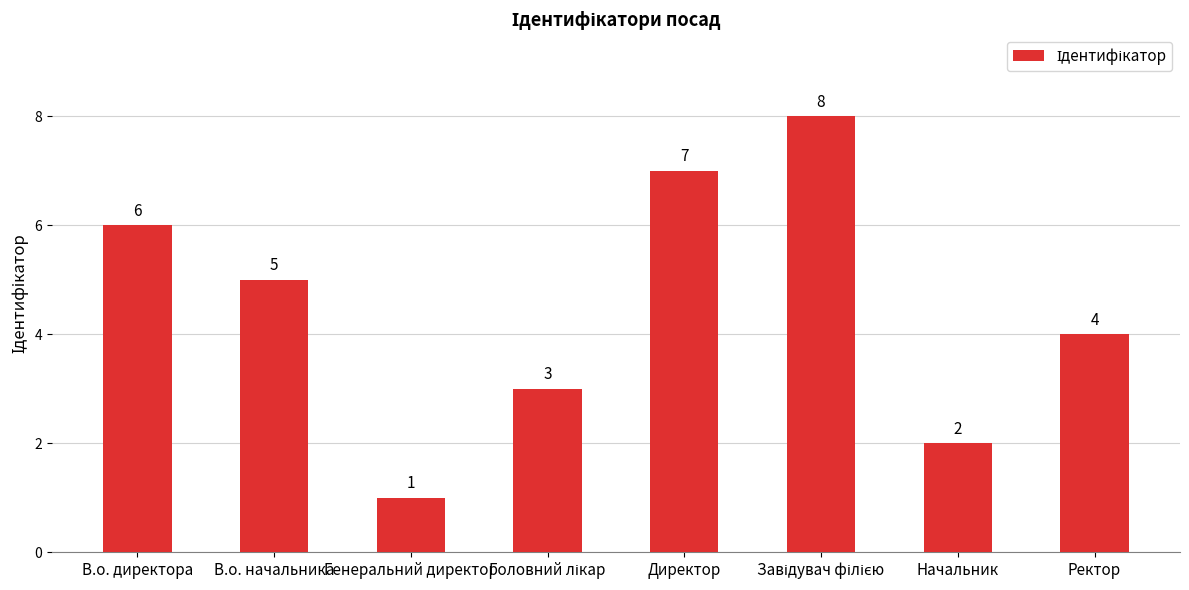

What is the sum of all values?

36